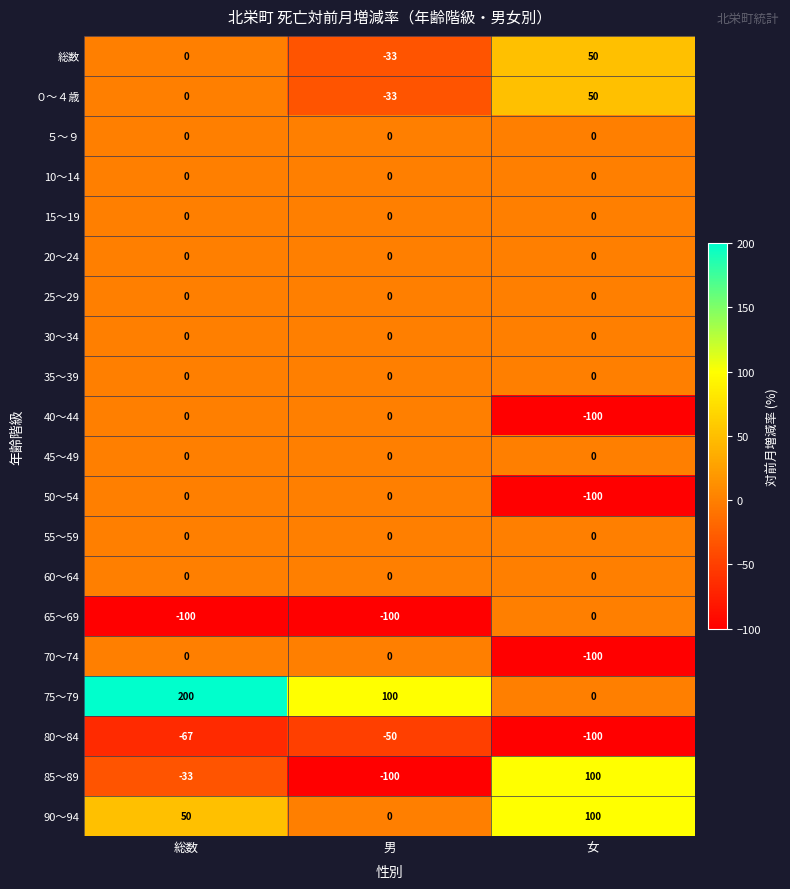

What is the average value of the 80～84 series?

-72